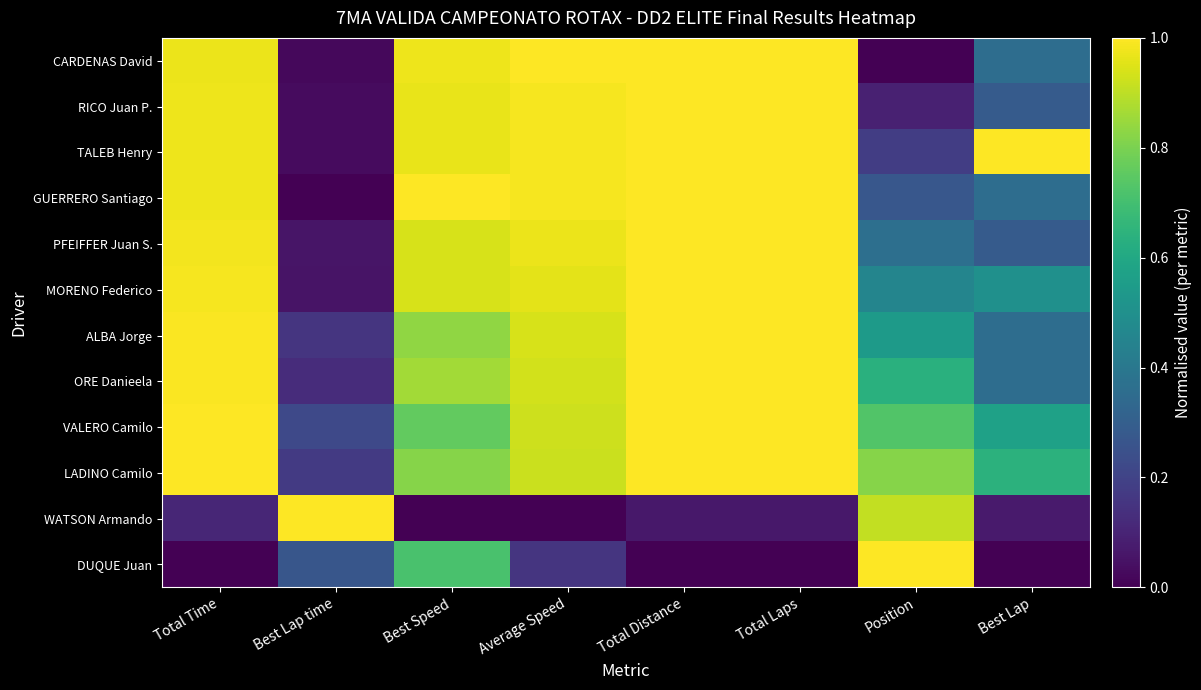

Which series has the largest total across all categories?

LADINO Camilo